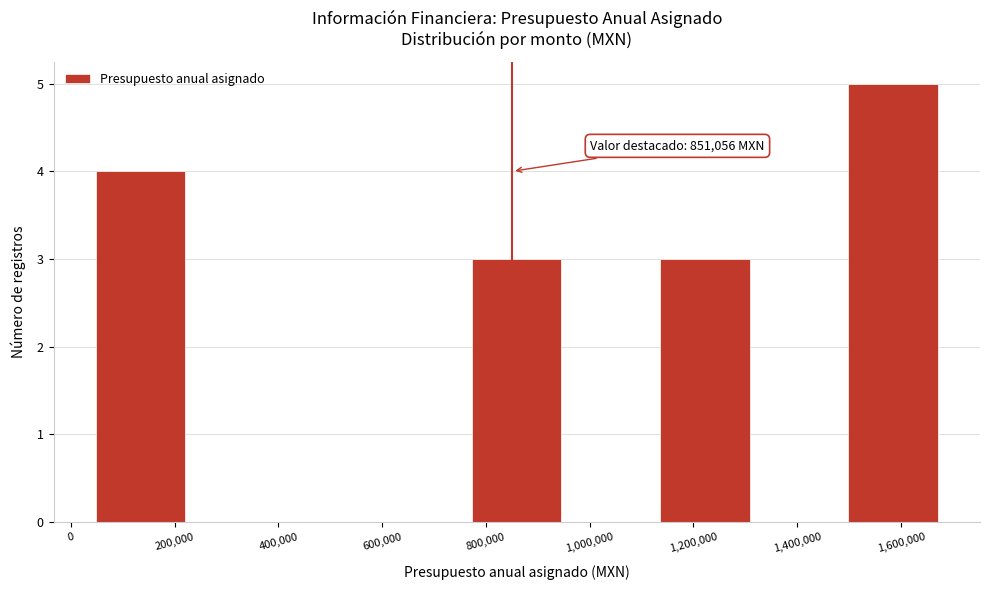

Over which range of the x-axis is the bar tallest?

1500000 to 1680000